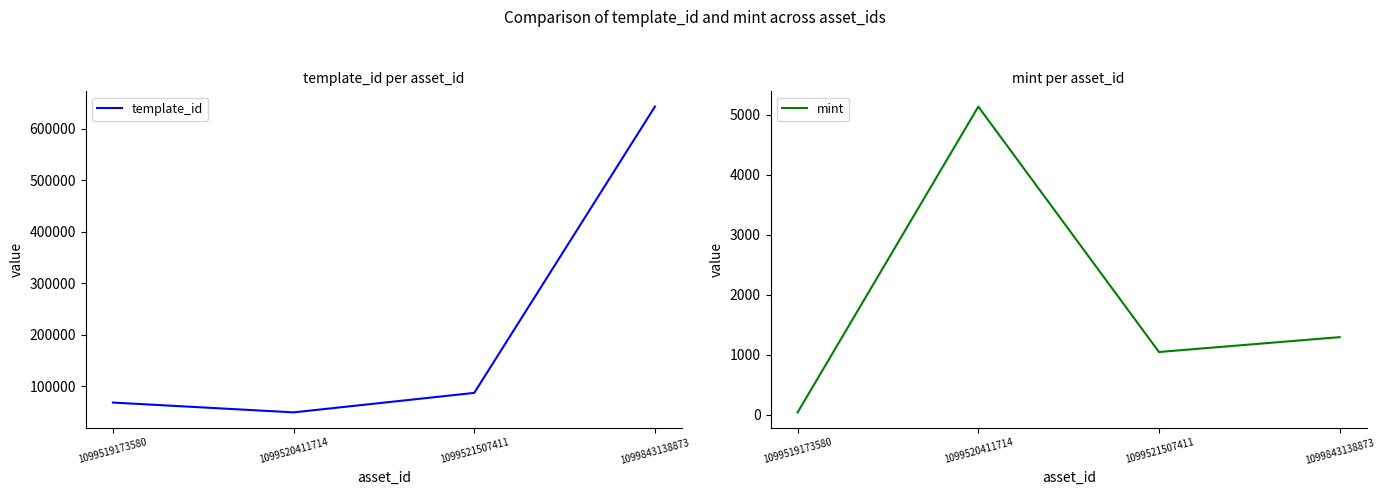

Which category has the highest value in the mint series?

1099520411714